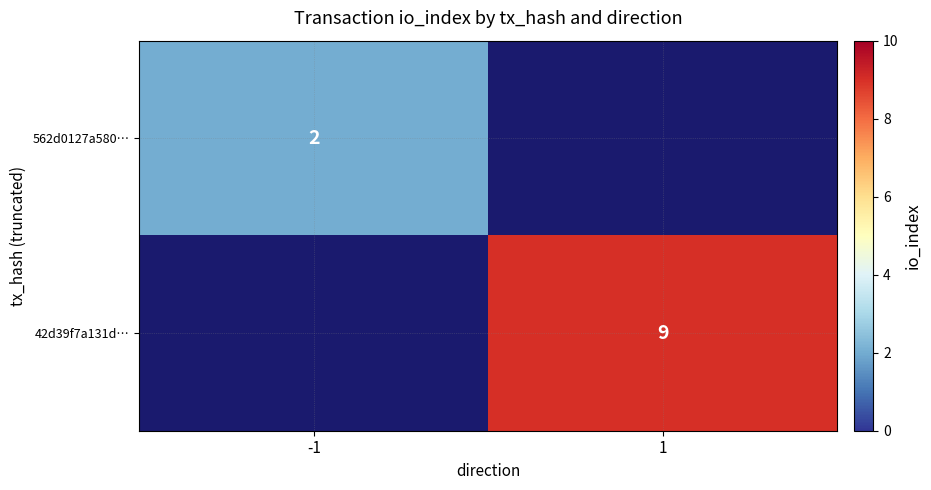

Is the value of 562d0127a580… at -1 greater than the value of 42d39f7a131d… at 1?

No